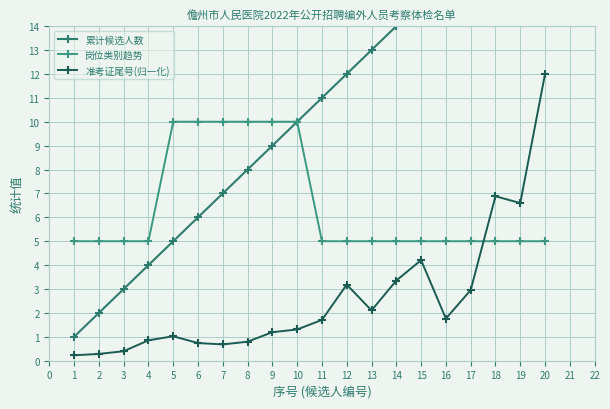

Which series ends up on top after the final intersection of 准考证尾号(归一化) and 岗位类别趋势?

准考证尾号(归一化)